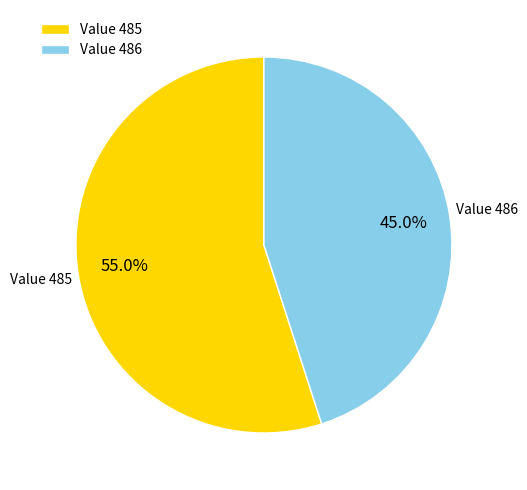

Rank the categories by value from highest to lowest.

Value 485, Value 486